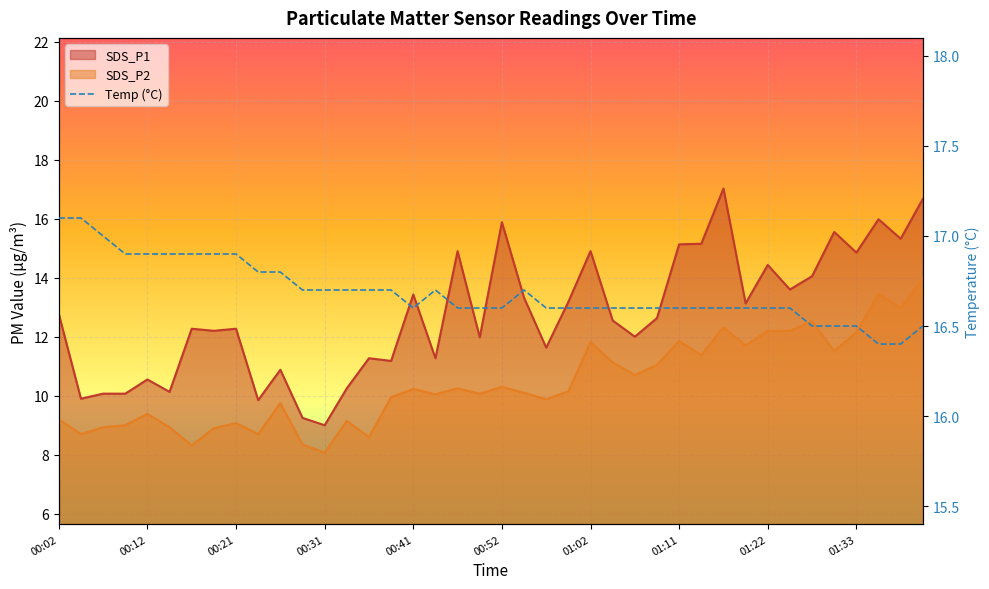

Does the chart display data point markers on the line(s)?

No